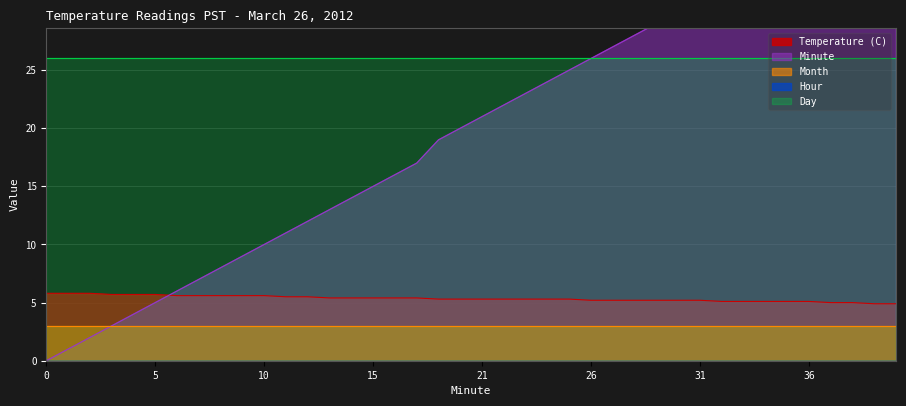

True or false: Day and Temperature (C) cross at least once.

False